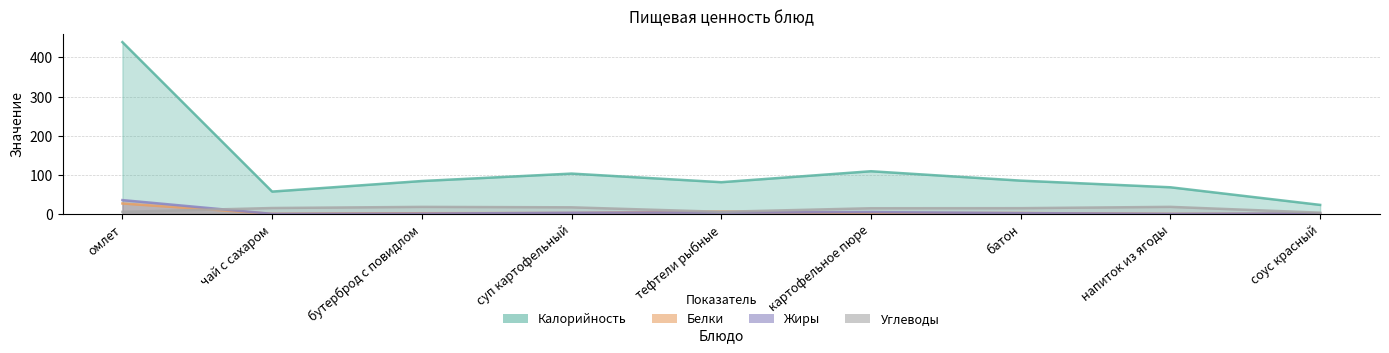

Where do Жиры and Белки first cross each other?

омлет and чай с сахаром